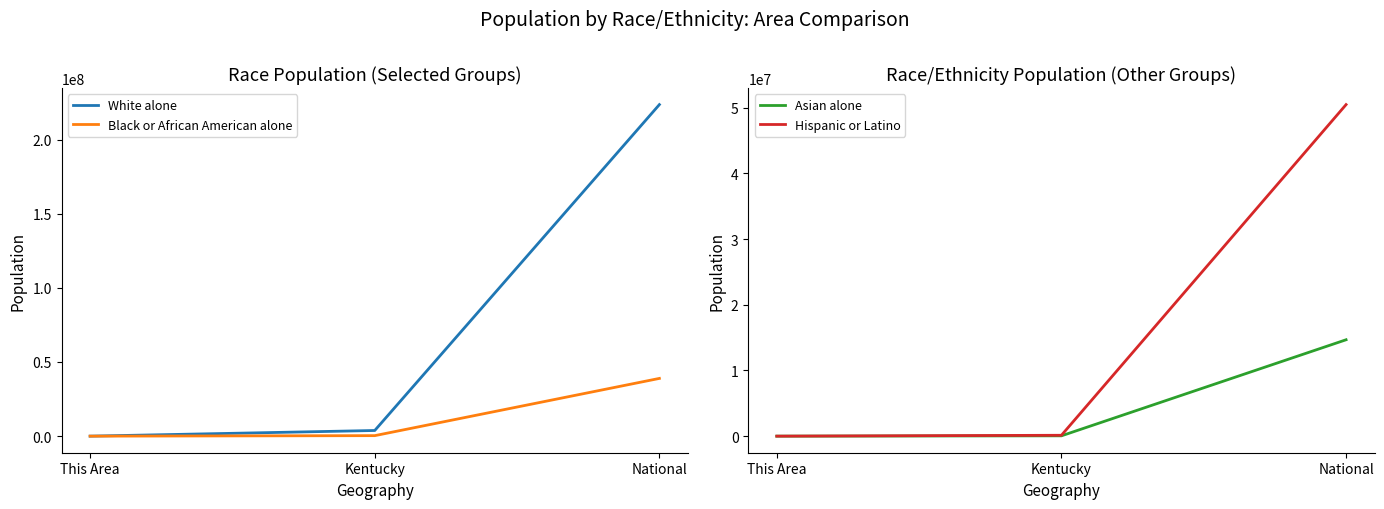

Count the number of data series in this chart.

4